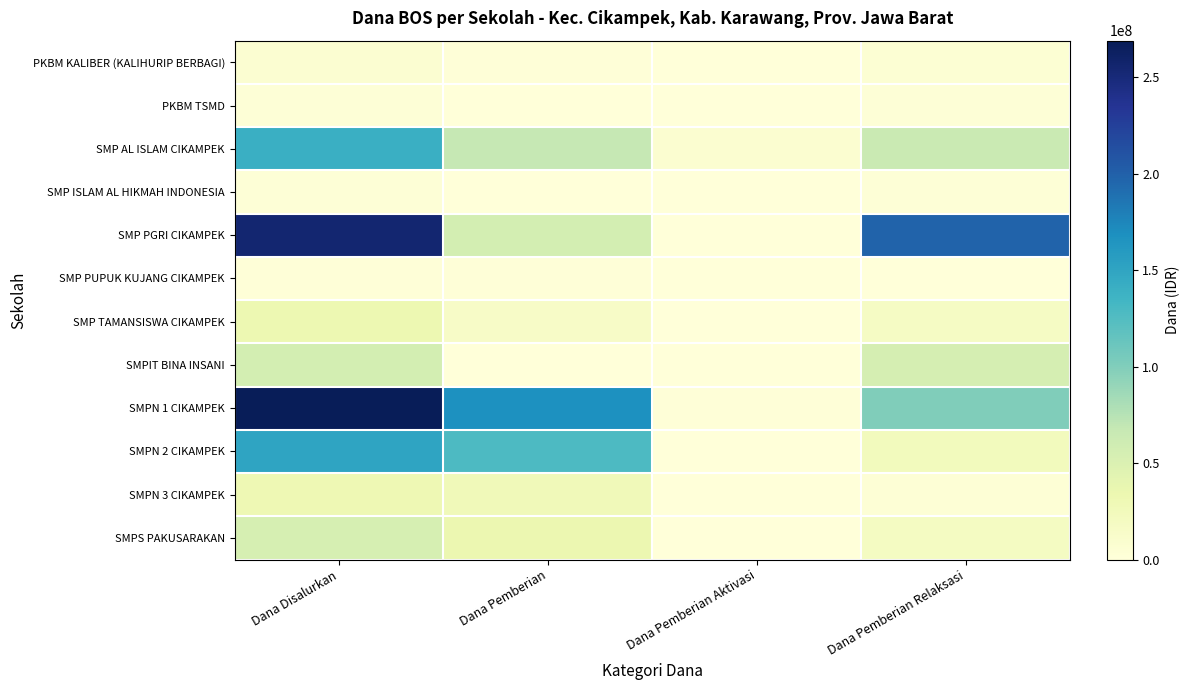

At Dana Pemberian Aktivasi, list the series in order from smallest to largest.

PKBM KALIBER (KALIHURIP BERBAGI), PKBM TSMD, SMP ISLAM AL HIKMAH INDONESIA, SMP PGRI CIKAMPEK, SMP PUPUK KUJANG CIKAMPEK, SMP TAMANSISWA CIKAMPEK, SMPN 2 CIKAMPEK, SMPN 3 CIKAMPEK, SMPS PAKUSARAKAN, SMPIT BINA INSANI, SMPN 1 CIKAMPEK, SMP AL ISLAM CIKAMPEK